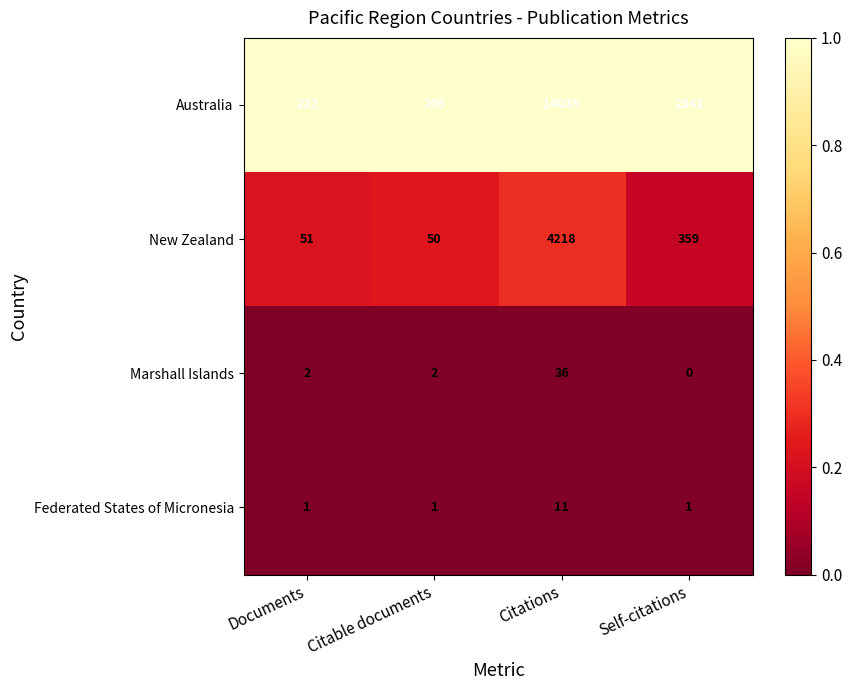

Which series has the largest total across all categories?

Australia